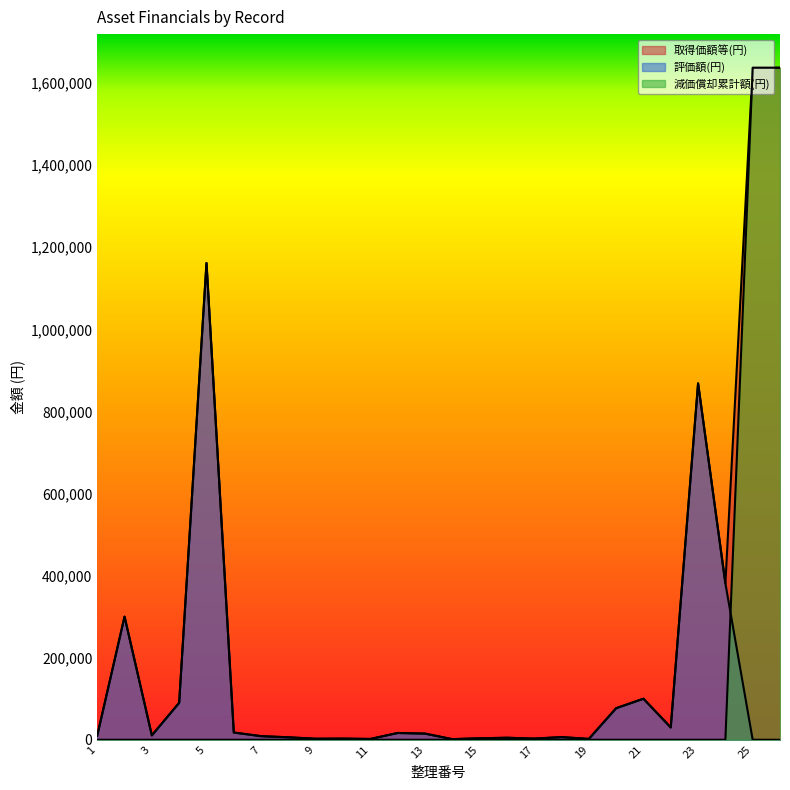

True or false: 評価額(円) and 取得価額等(円) cross at least once.

False